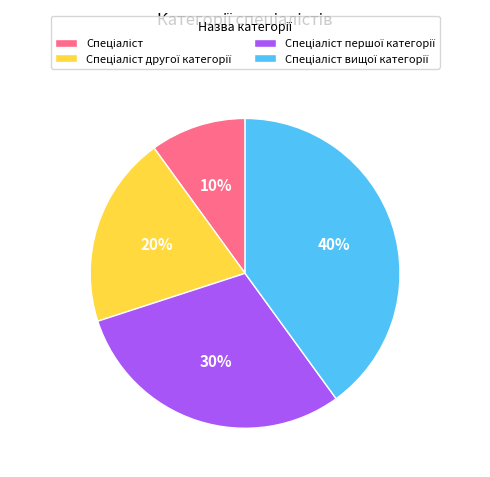

To the nearest percent, what is the average slice percentage?

25%